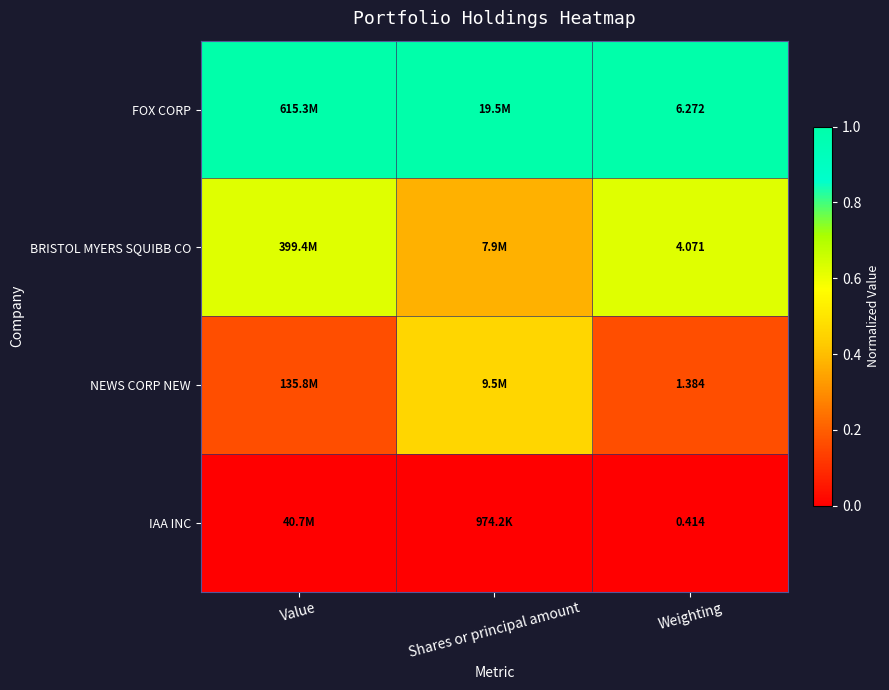

At Weighting, list the series in order from largest to smallest.

FOX CORP, BRISTOL MYERS SQUIBB CO, NEWS CORP NEW, IAA INC